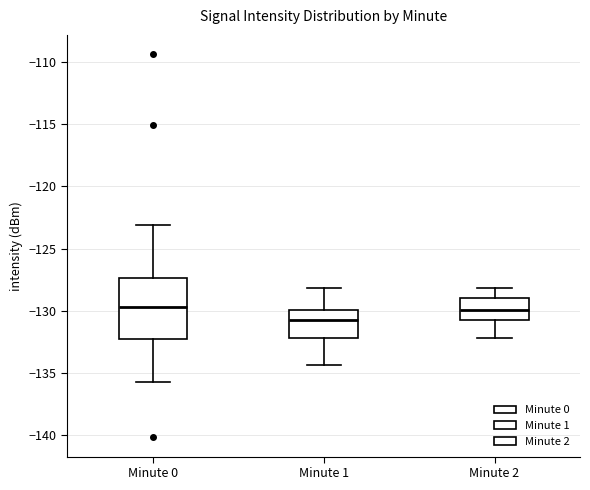

Where is the lower edge of the box for Minute 0 on the y-axis? The values are not printed on the chart, so give them approximately, as read against the axis.

-132.5